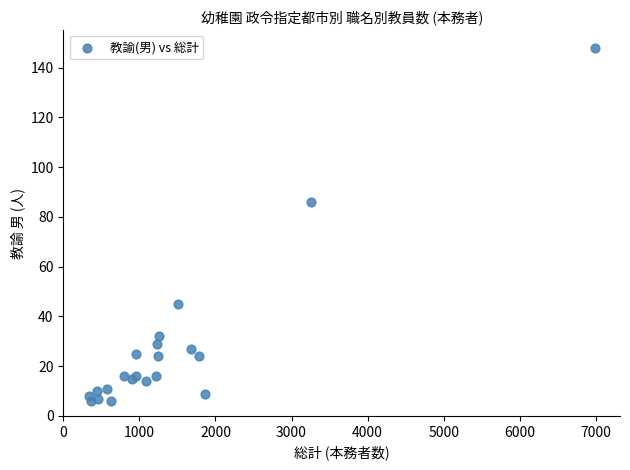

What Y value in the scatter plot is closest to 77?

86